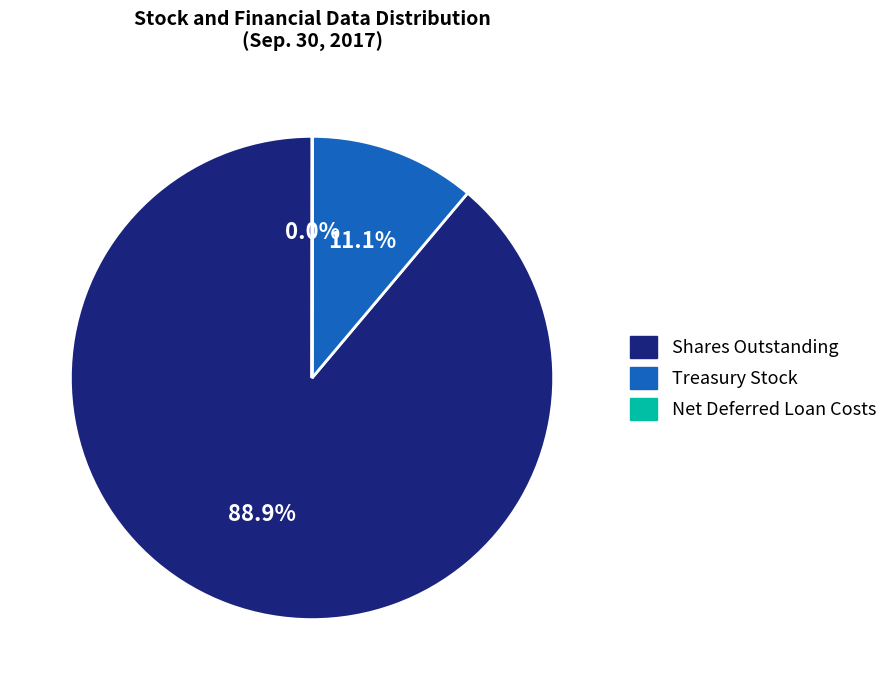

Is there any slice that represents more than half of the pie?

Yes